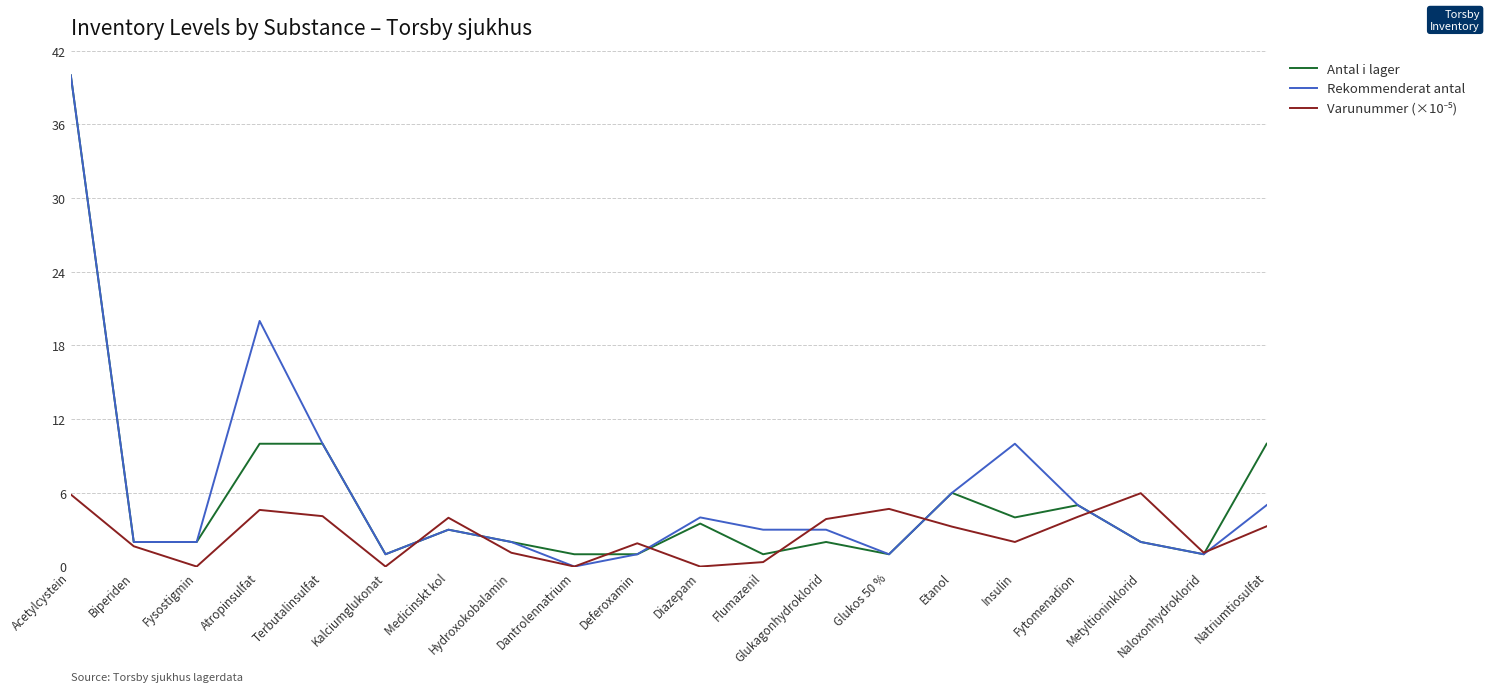

What value does the Rekommenderat antal series have at Metyltioninklorid?

2.0